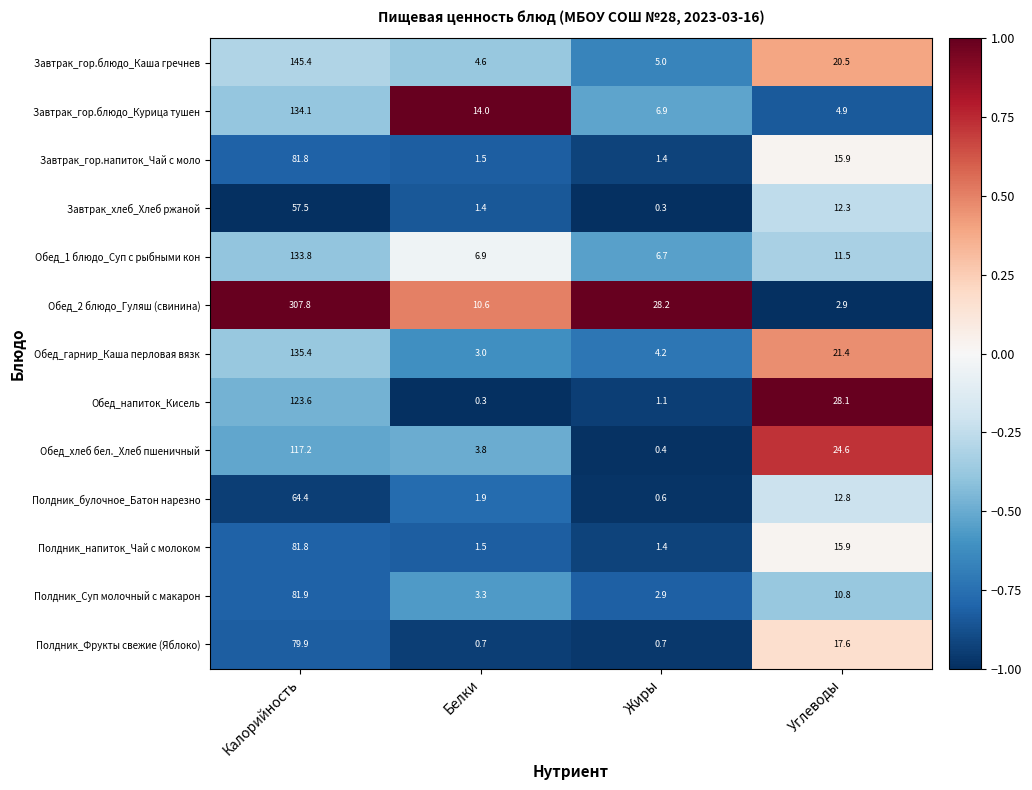

Which label corresponds to the largest value in the chart?

Калорийность